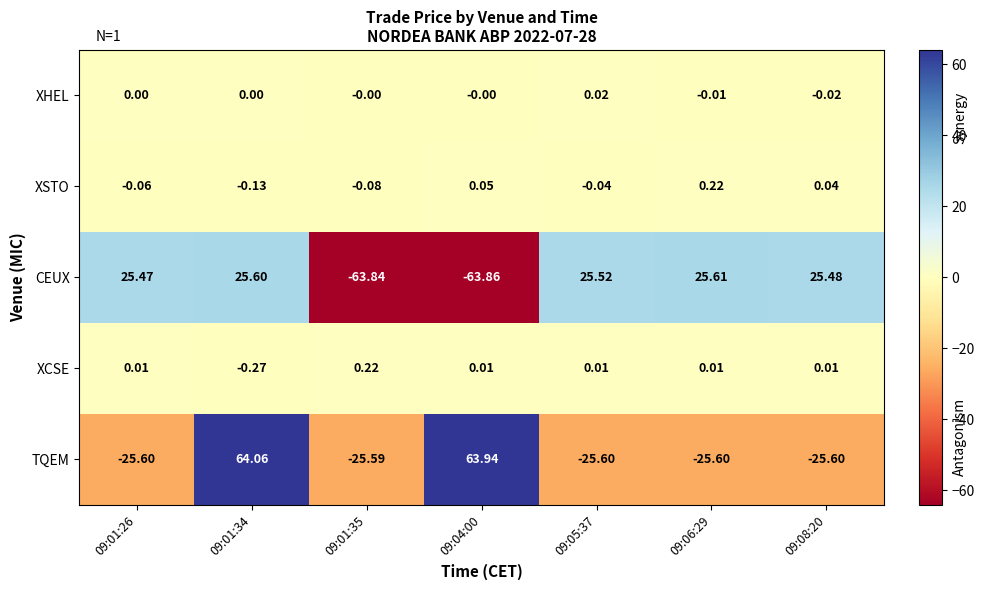

Which series has the widest spread of values?

TQEM